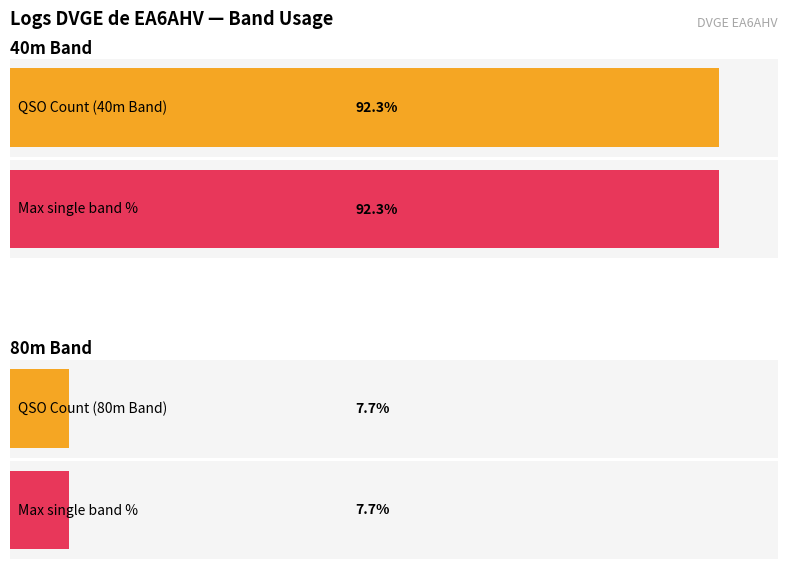

Are the bars horizontal?

Yes